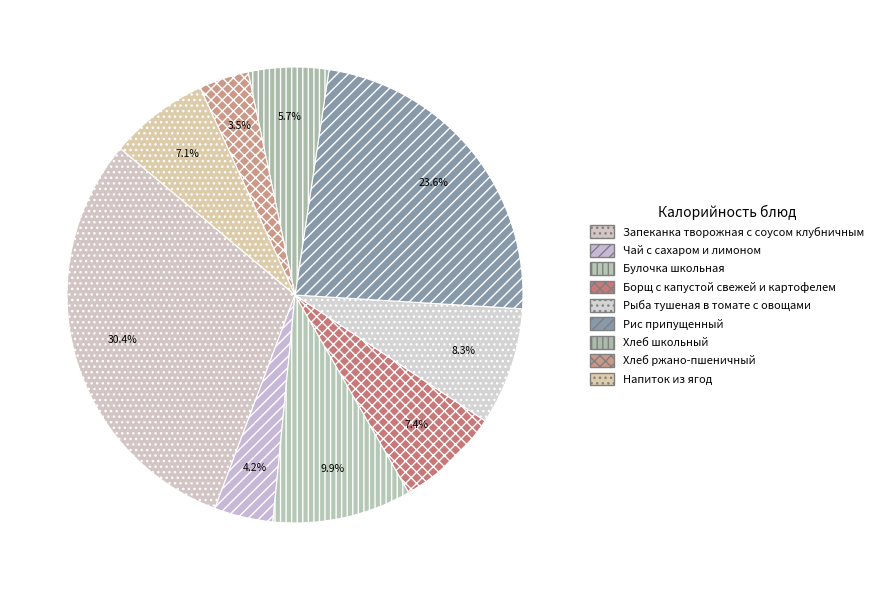

To the nearest percent, what is the difference between the largest and smallest slice percentages?

27%